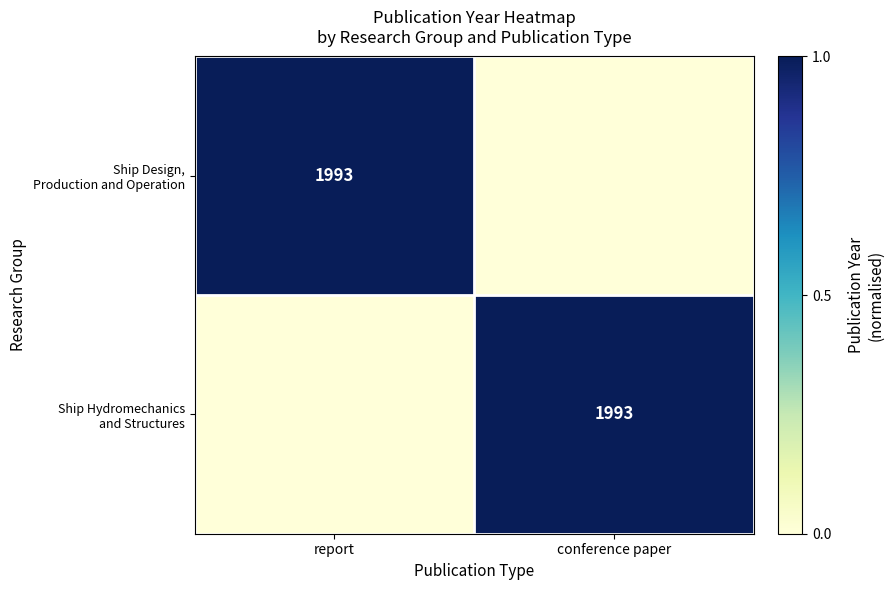

At how many categories does at least one series exceed 0?

2